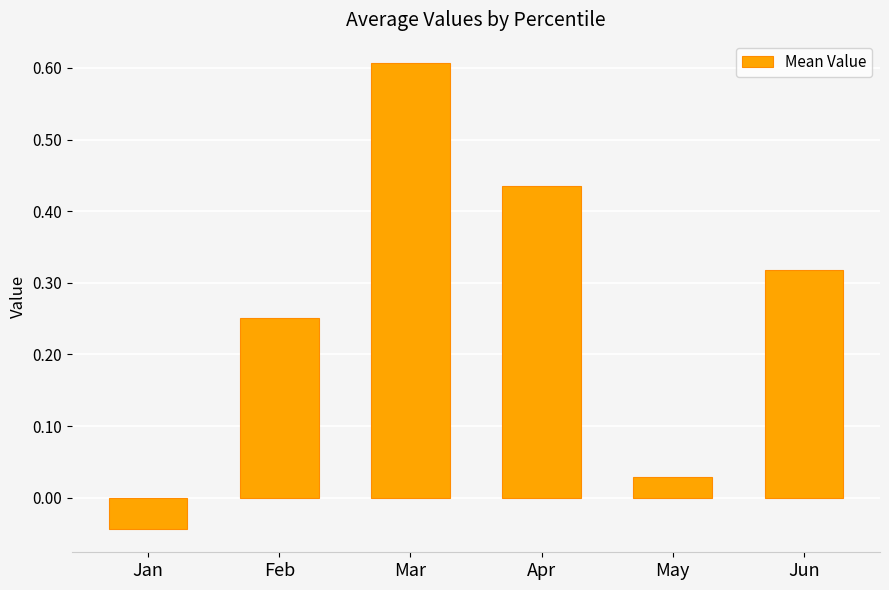

What is the maximum value shown in the chart?

0.6